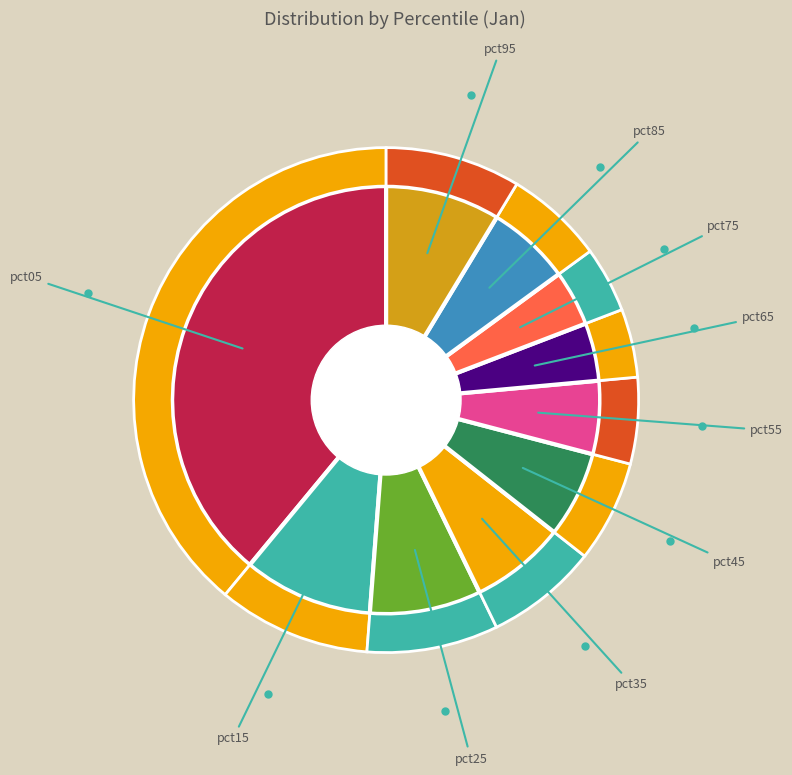

Does pct45 represent more than half of the total?

No